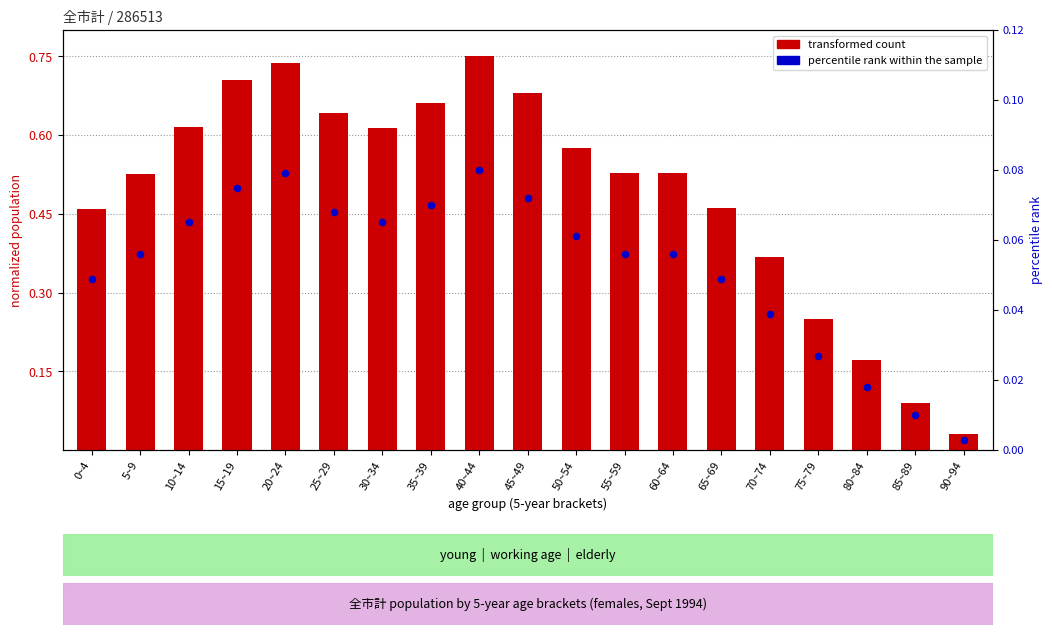

Is the value of transformed count at 45~49 greater than the value of percentile rank within the sample at 50~54?

Yes